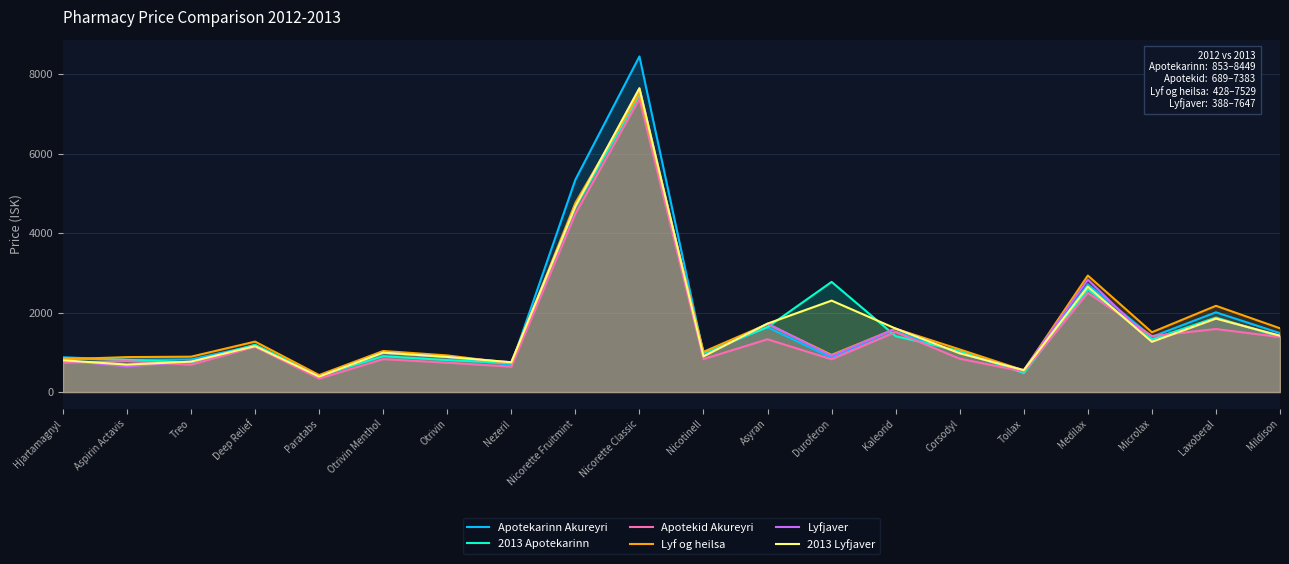

What are all the series names shown in the legend?

Apotekarinn Akureyri, 2013 Apotekarinn, Apotekid Akureyri, Lyf og heilsa, Lyfjaver, 2013 Lyfjaver